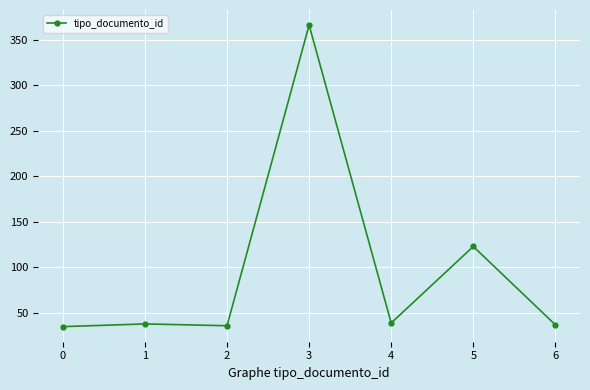

Is it true that the value at 4 is 59?

False